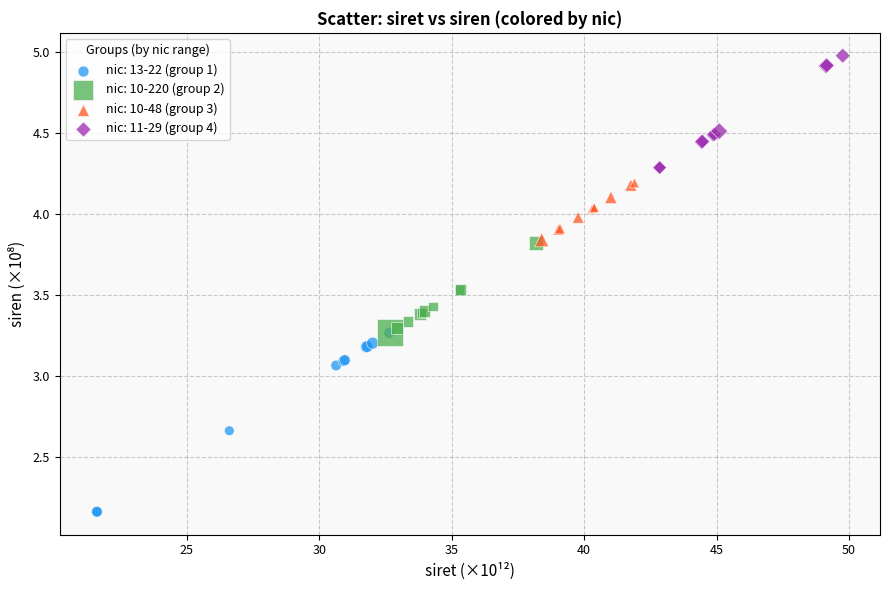

Which series has the largest Y range (max minus min)?

nic: 13-22 (group 1)